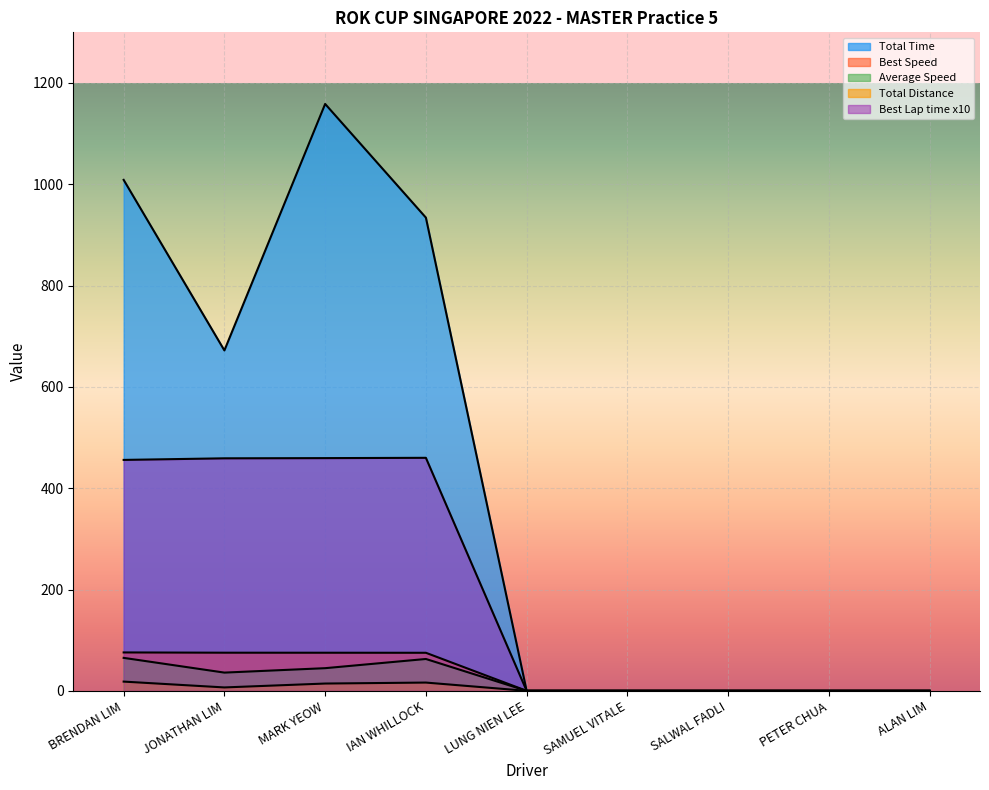

Reading left to right, extract all data points from this chart.

Total Time: 1008.7	672.0	1158.6	934.2	0.0	0.0	0.0	0.0	0.0
Best Lap time: 455.9	459.0	459.4	460.0	0.0	0.0	0.0	0.0	0.0
Best Speed: 75.8	75.3	75.2	75.1	0.0	0.0	0.0	0.0	0.0
Average Speed: 65.1	36.0	44.7	62.9	0.0	0.0	0.0	0.0	0.0
Total Distance: 18.2	6.7	14.4	16.3	0.0	0.0	0.0	0.0	0.0